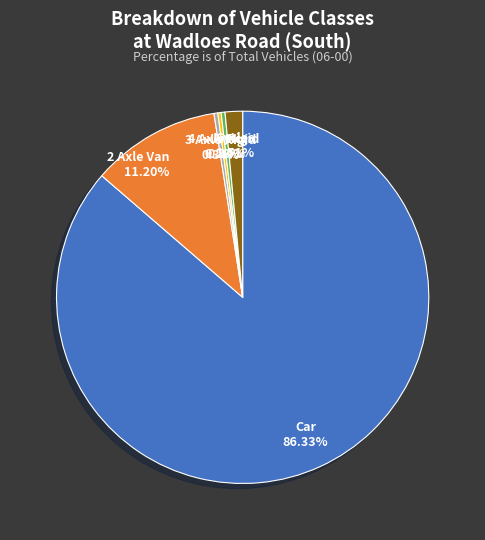

Which slice represents more than half of the pie?

Car